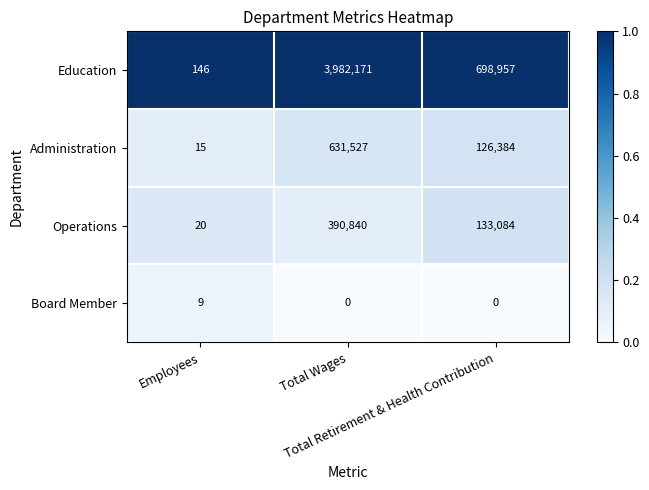

What is the total value across all series at Total Retirement & Health Contribution?

958425